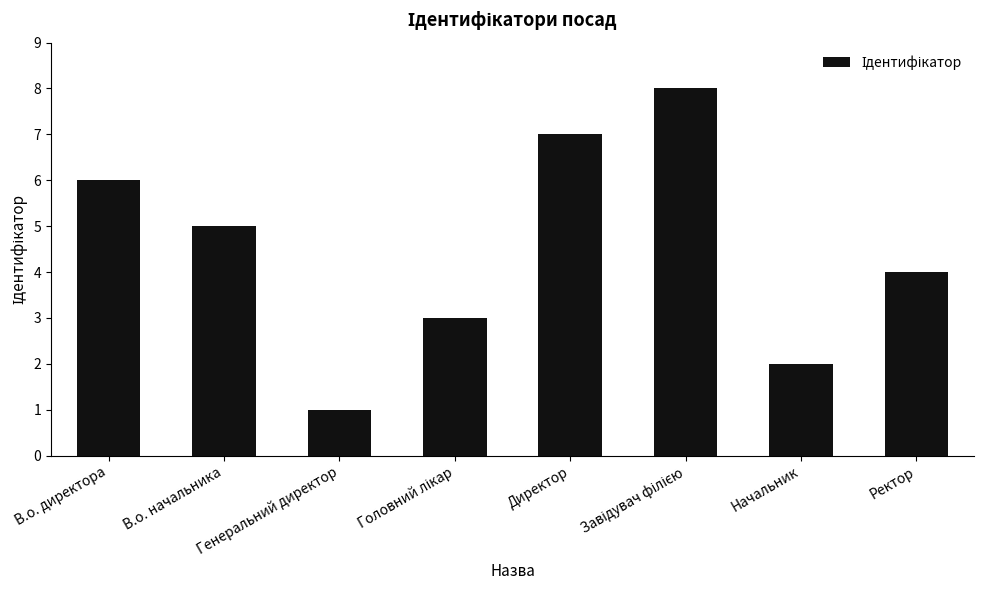

What is the approximate value at Директор?

7